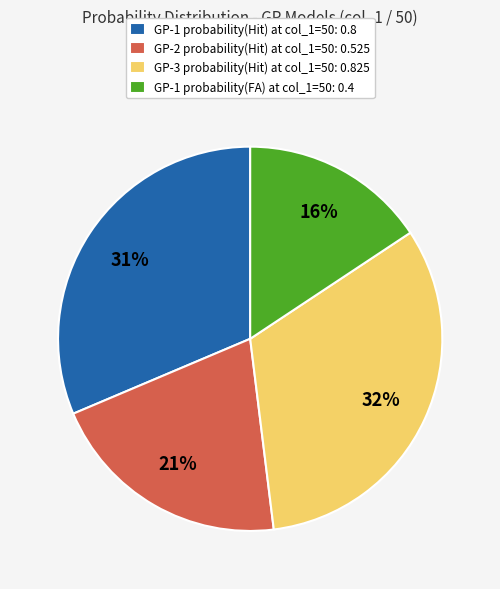

Which slice is the smallest?

GP-1 probability(FA) at col_1=50: 0.4